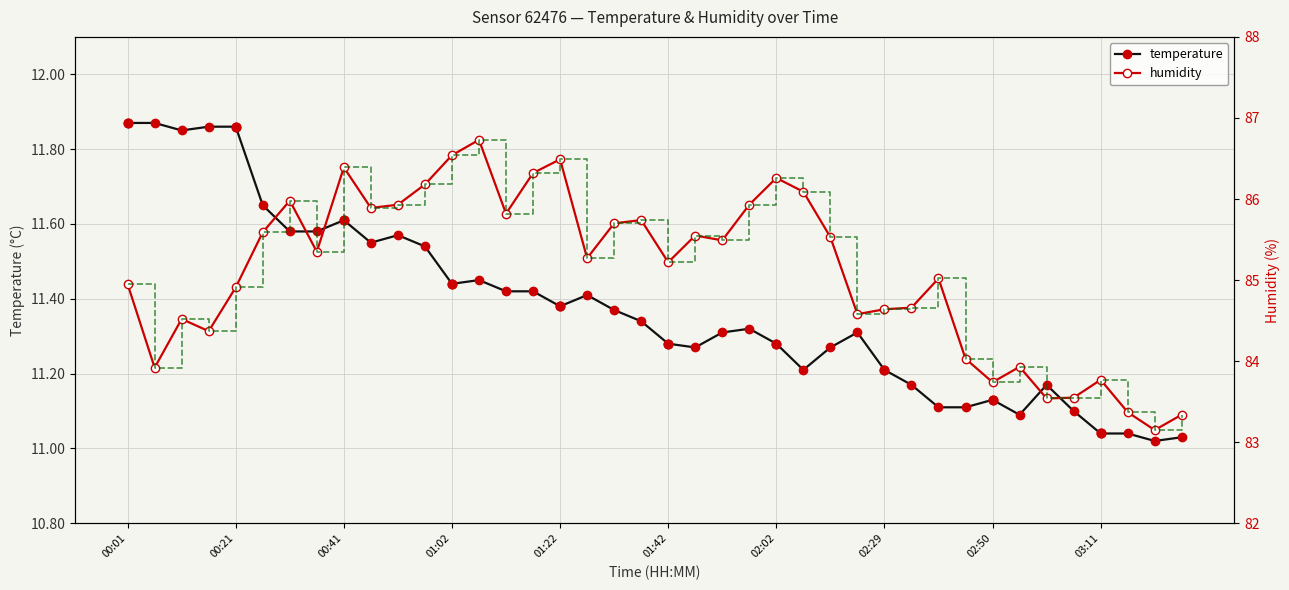

The temperature series shows 4.5 at 00:41. True or false?

False